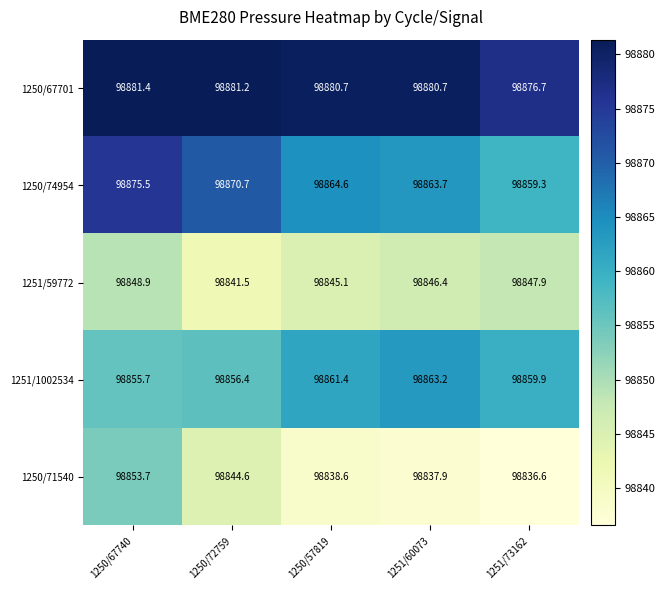

Count the number of categories in the chart.

5